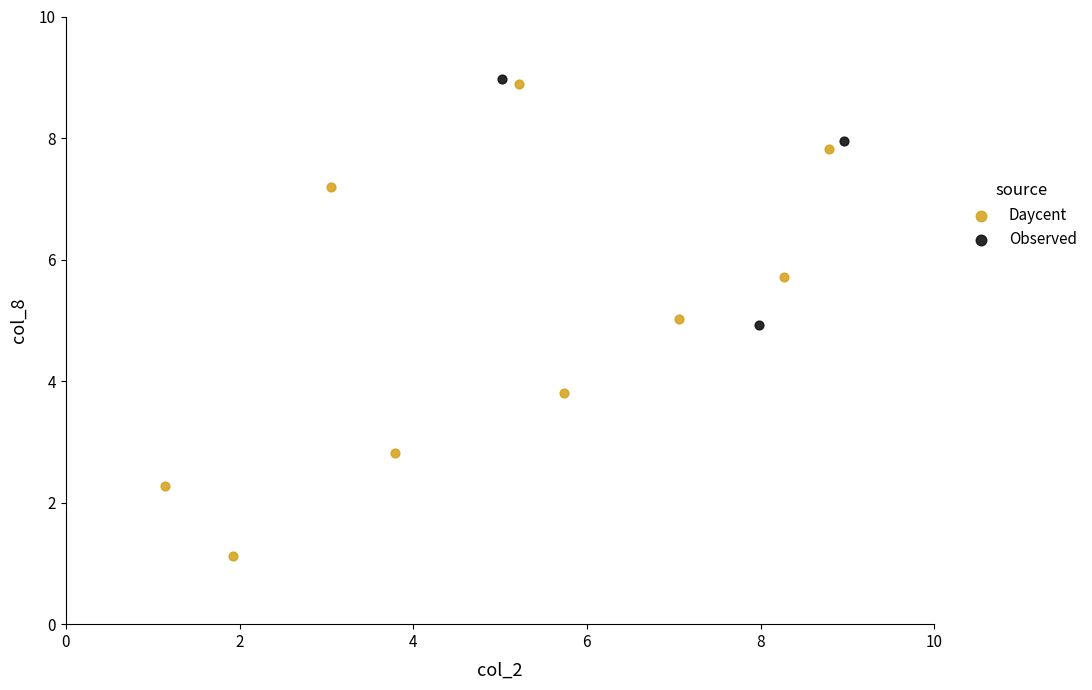

Which series reaches the minimum Y coordinate?

Daycent